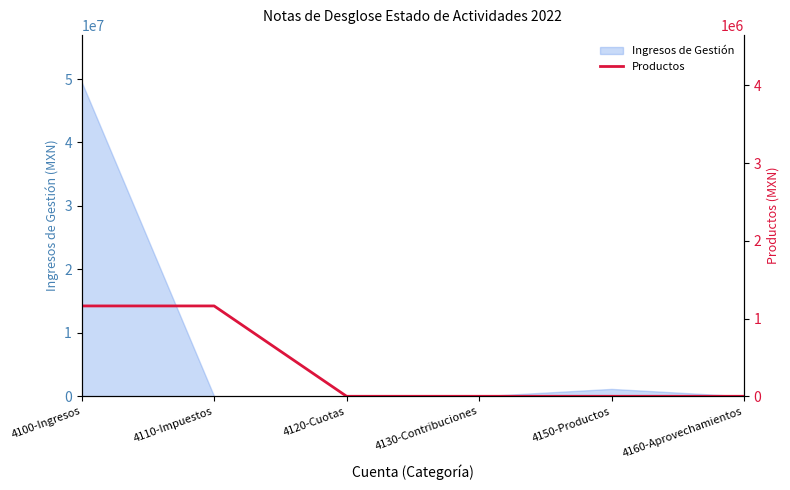

At which label is Ingresos de Gestión closest to 24764455?

4150-Productos